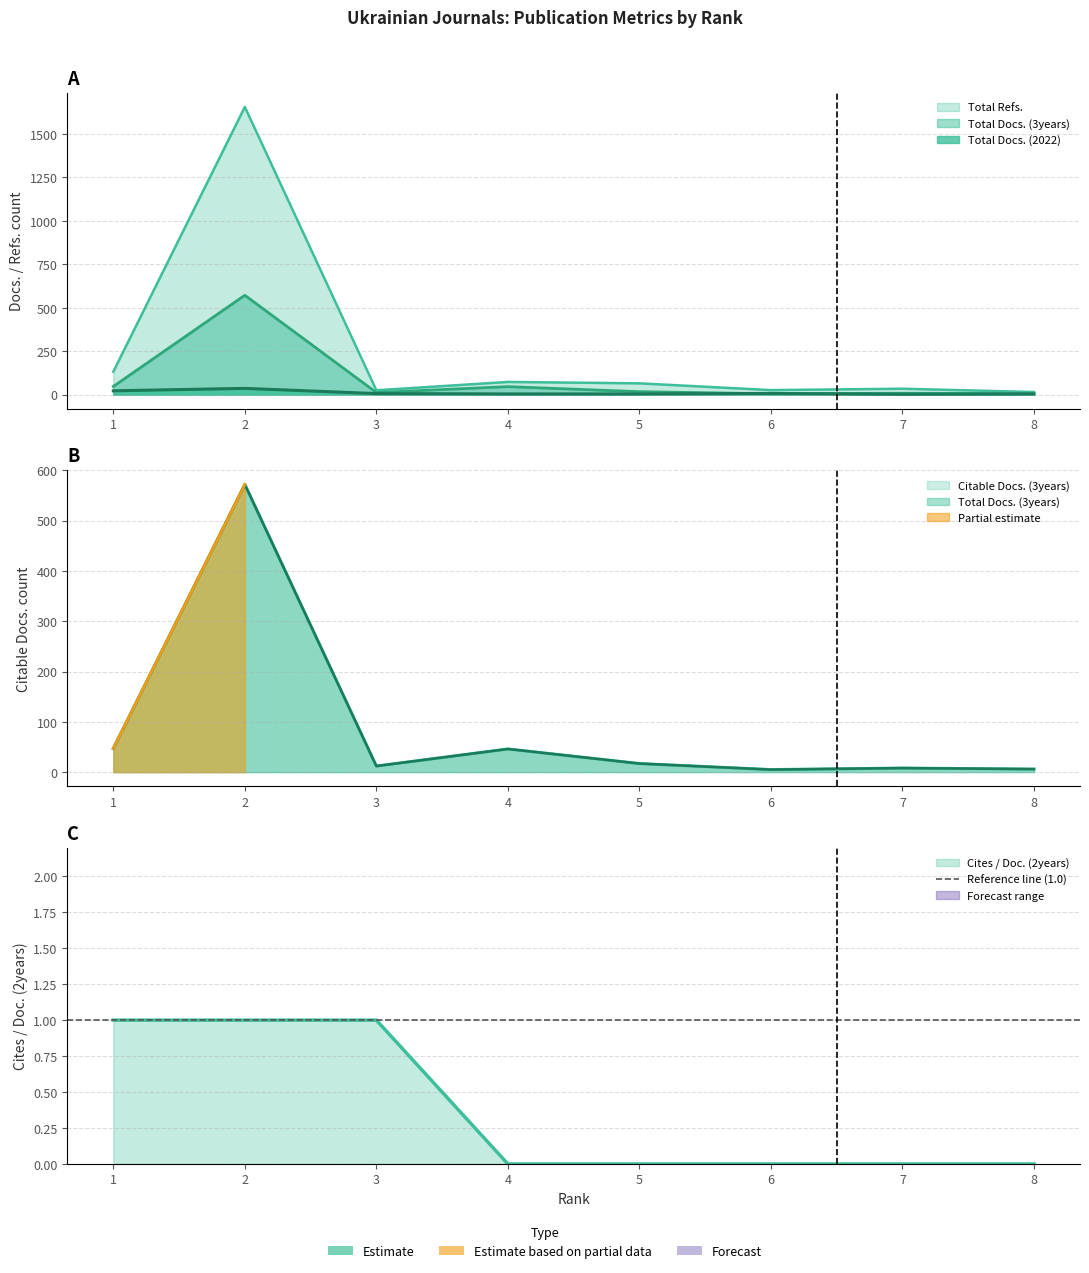

The value of Total Docs. (2022) at 4 is 4. True or false?

True